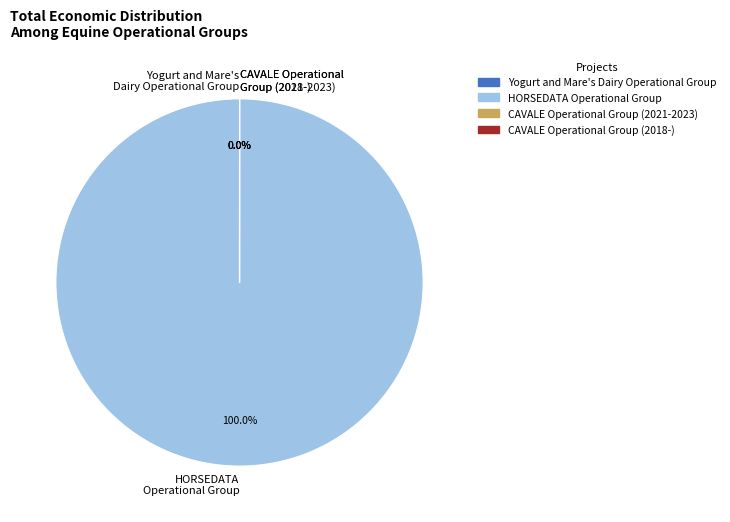

To the nearest percent, what is the difference between the largest and smallest slice percentages?

100%